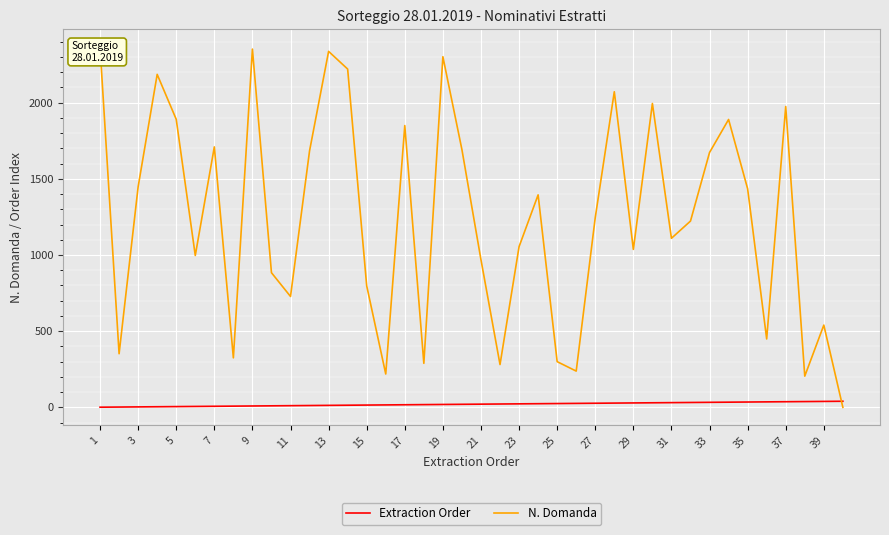

Reading left to right, extract all data points from this chart.

Extraction Order: 1	2	3	4	5	6	7	8	9	10	11	12	13	14	15	16	17	18	19	20	21	22	23	24	25	26	27	28	29	30	31	32	33	34	35	36	37	38	39	40
N. Domanda: 2364	352	1448	2186	1891	997	1710	325	2352	884	728	1684	2337	2221	798	219	1850	289	2302	1692	969	281	1055	1395	300	238	1246	2072	1037	1995	1110	1223	1673	1890	1435	449	1975	205	540	0